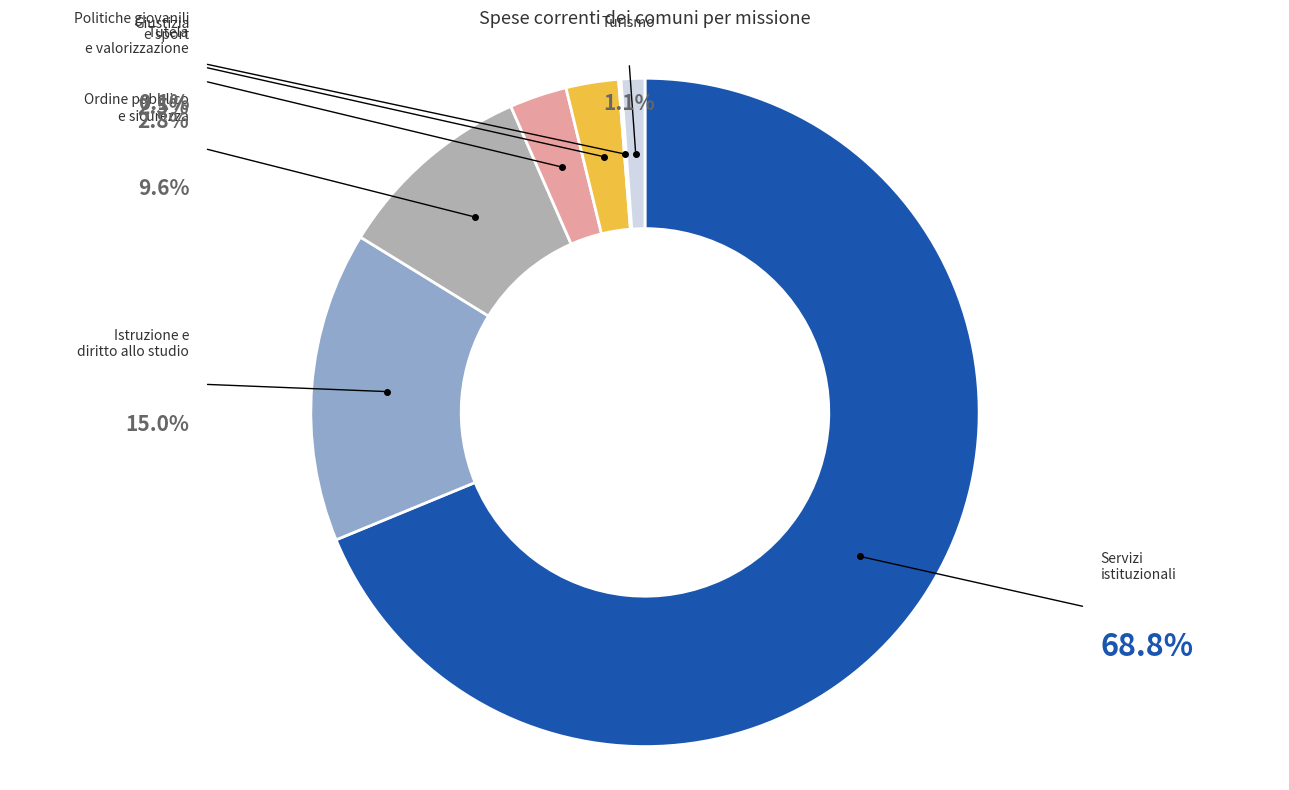

Between Tutela e valorizzazione and Servizi istituzionali, which is larger?

Servizi istituzionali